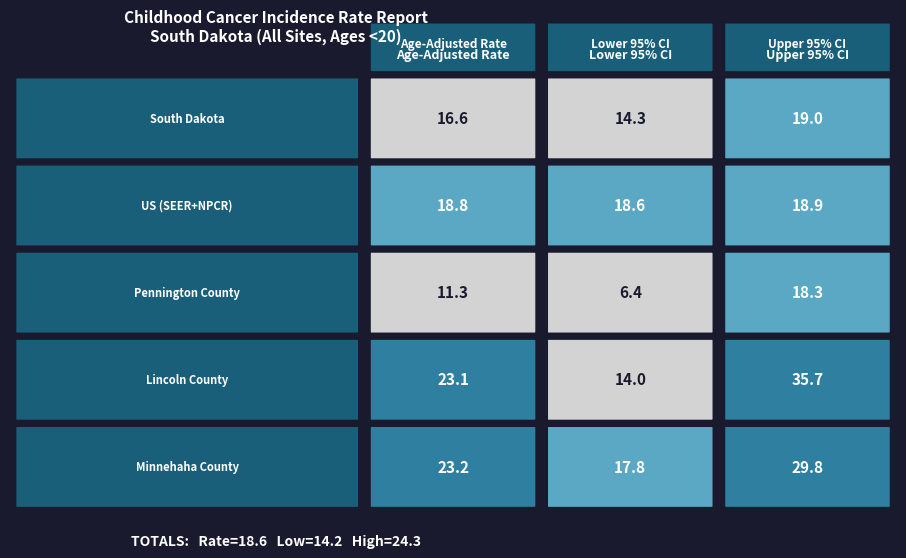

Is the value of South Dakota at 0 greater than the value of US (SEER+NPCR) at 1?

No